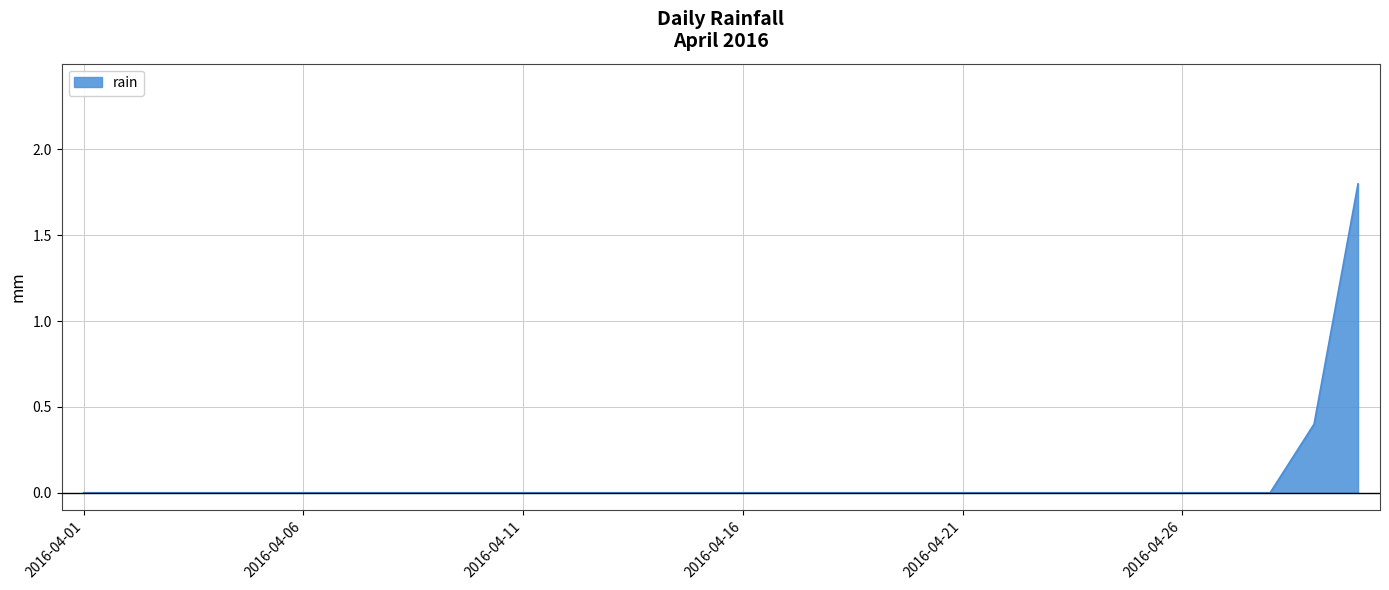

What is the maximum value shown in the chart?

1.8